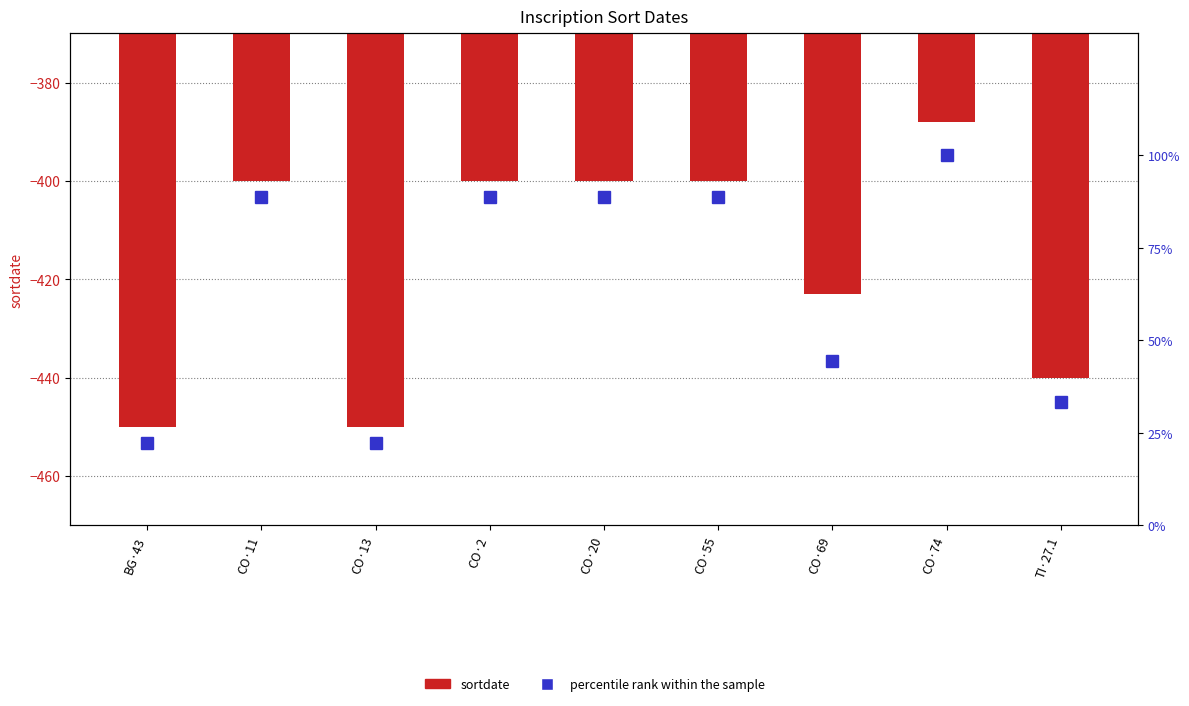

The sortdate series shows -147.3 at TI·27.1. True or false?

False